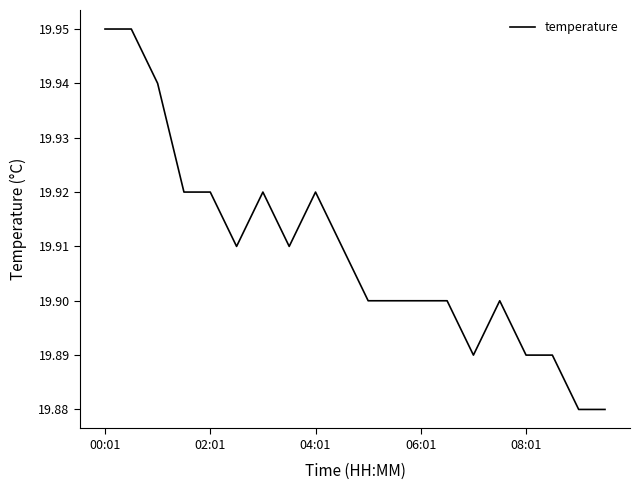

Does the chart have visible grid lines?

No